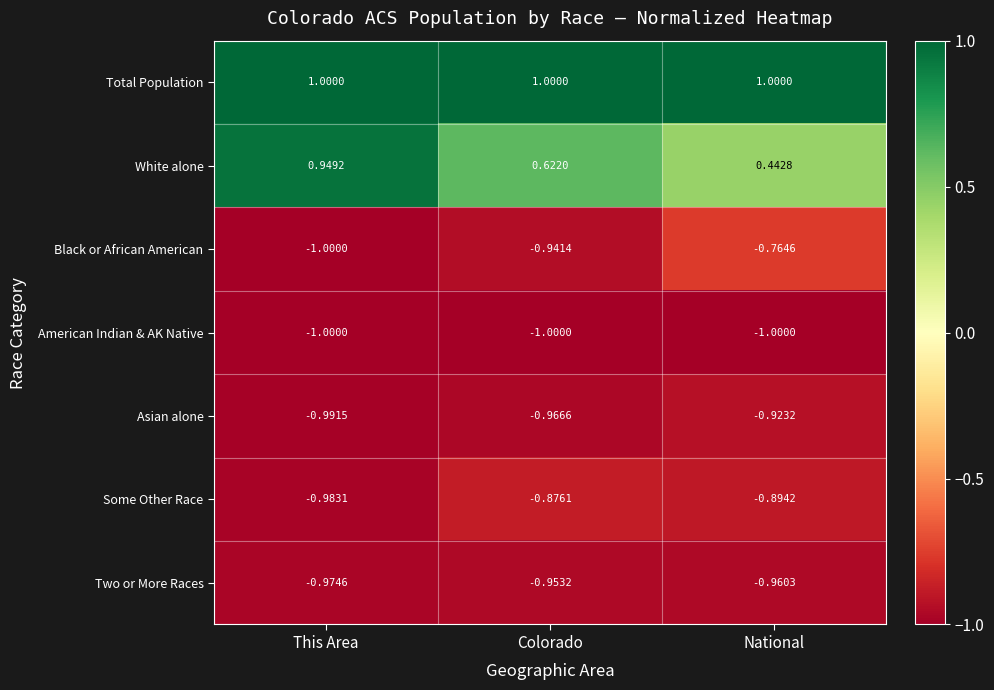

At National, list the series in order from smallest to largest.

American Indian & AK Native, Two or More Races, Asian alone, Some Other Race, Black or African American, White alone, Total Population